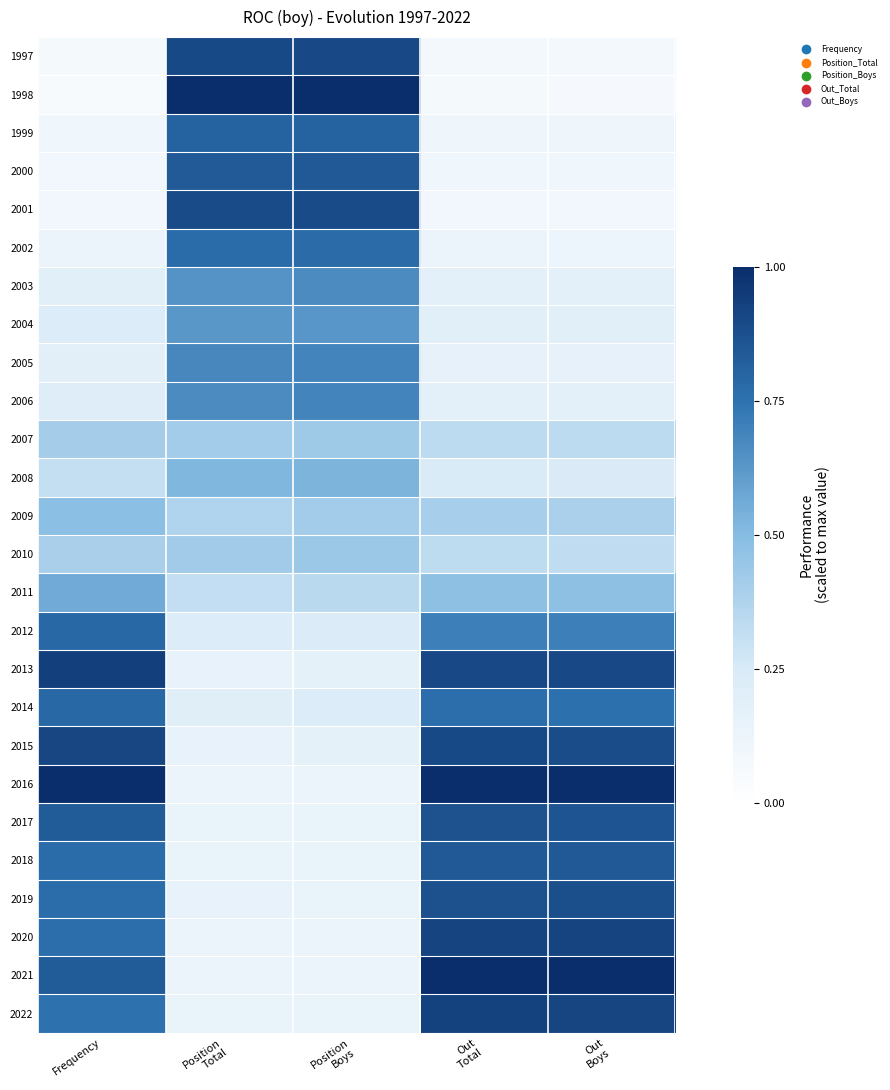

Between Out
Boys and Frequency, which is larger?

Out
Boys